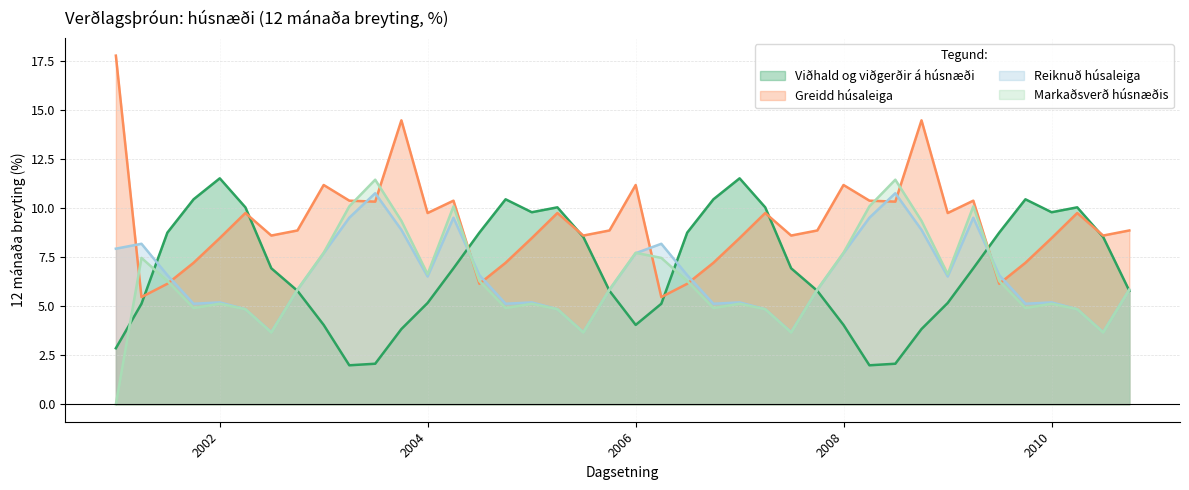

Rank the series at 2010-04-01 from lowest to highest value.

Reiknuð húsaleiga, Markaðsverð húsnæðis, Greidd húsaleiga, Viðhald og viðgerðir á húsnæði